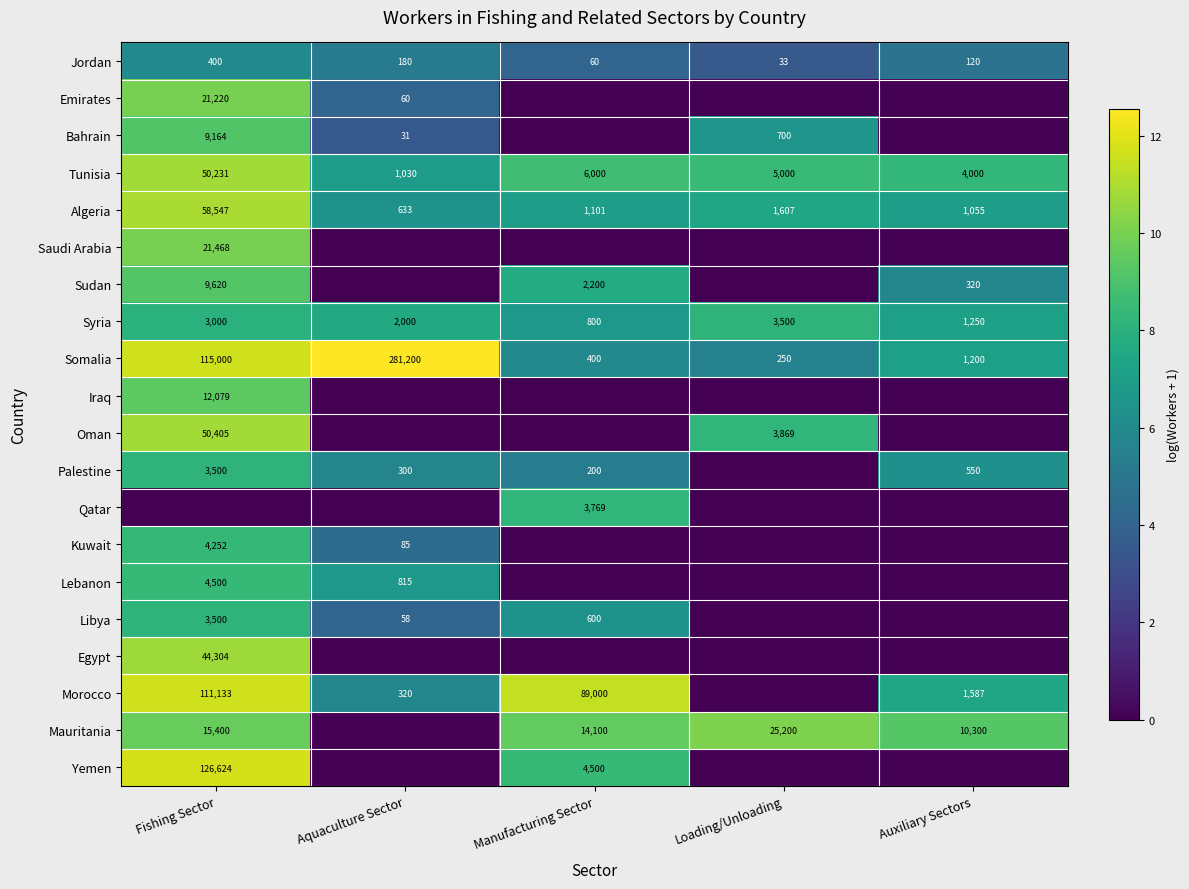

True or false: Iraq has a value of 3730 at Fishing Sector.

False